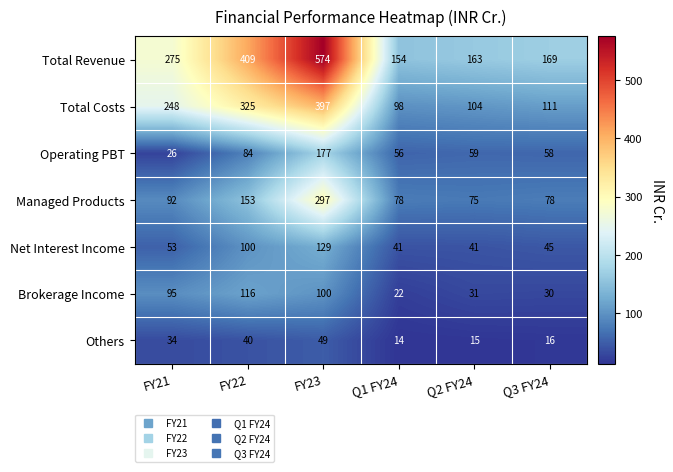

The value of Net Interest Income at FY21 is 53. True or false?

True